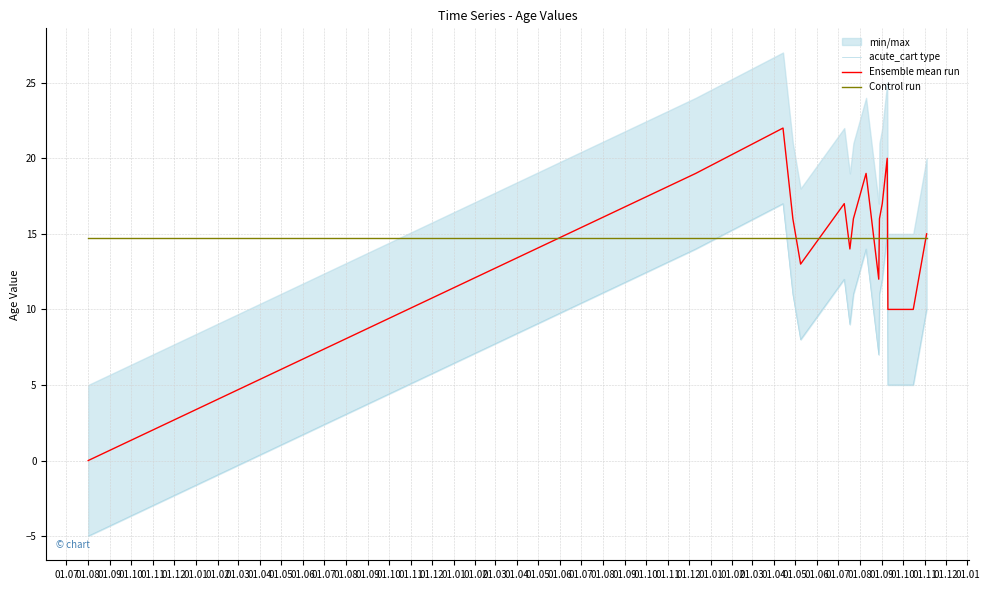

What is the greatest value displayed?

22.0